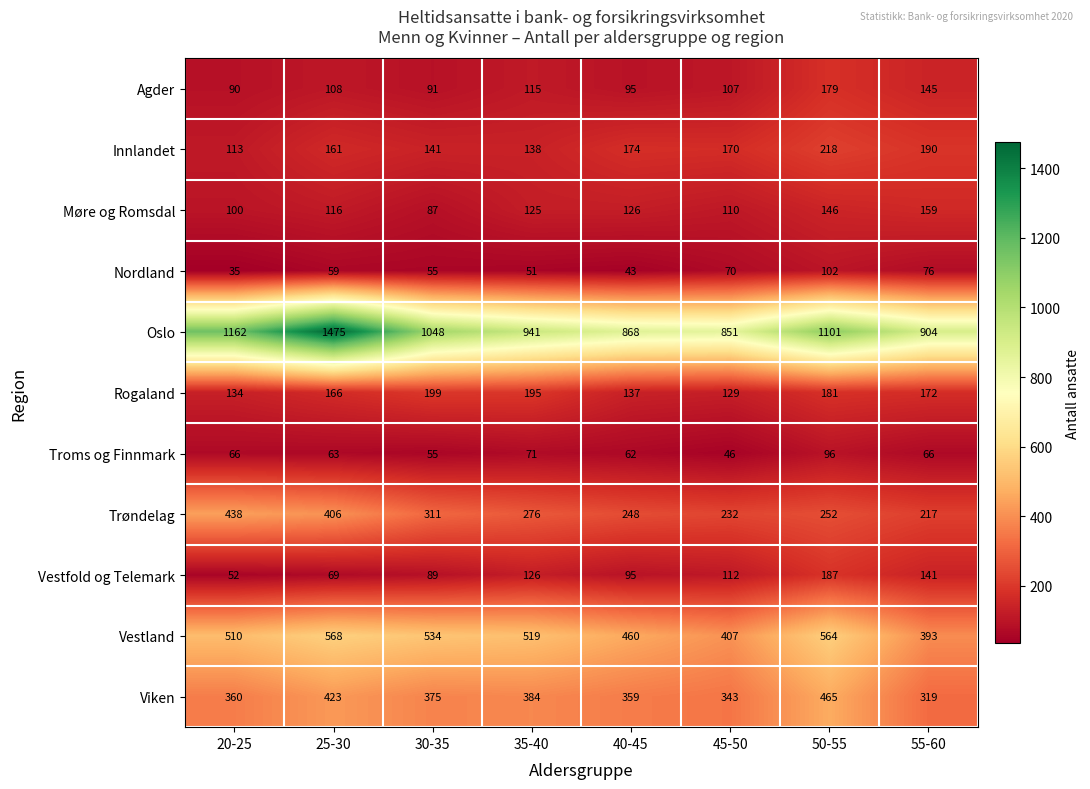

Where does the Oslo series first go above 1048?

20-25